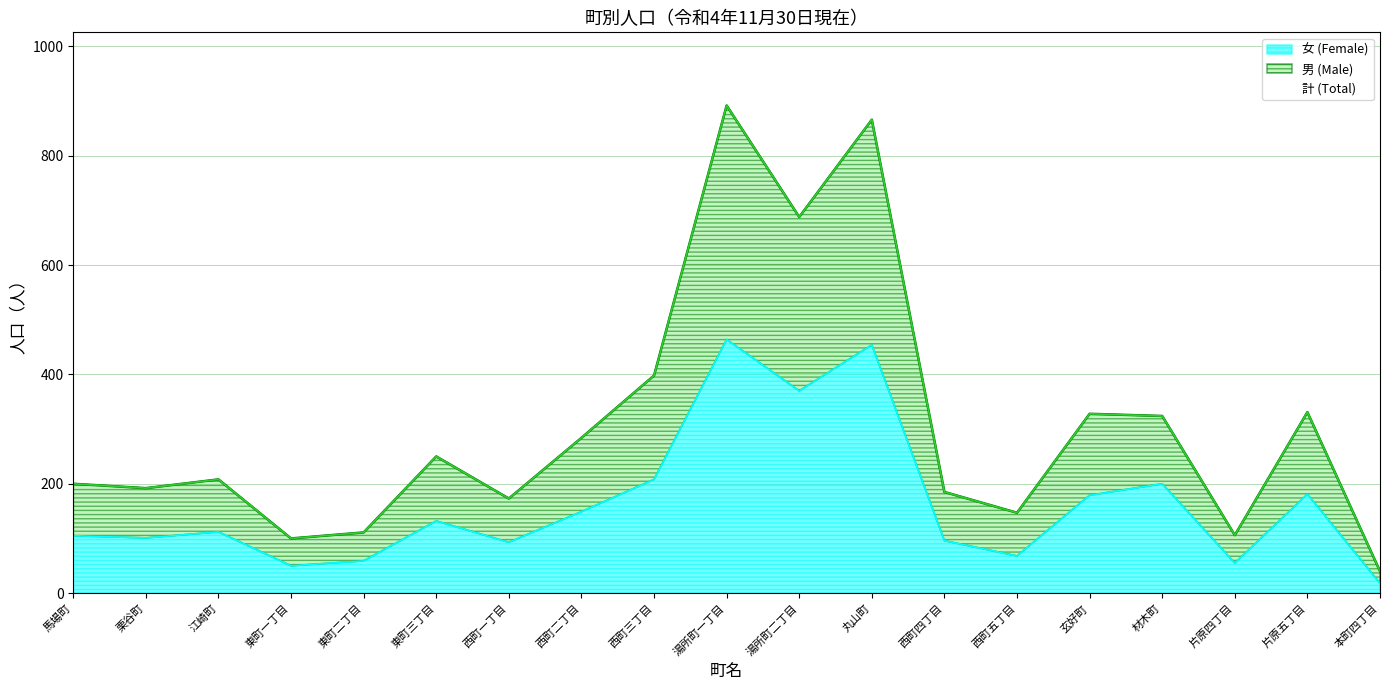

Reading left to right, extract all data points from this chart.

計 (Total): 馬場町=200	栗谷町=192	江崎町=208	東町一丁目=100	東町二丁目=111	東町三丁目=250	西町一丁目=173	西町二丁目=284	西町三丁目=398	湯所町一丁目=892	湯所町二丁目=688	丸山町=866	西町四丁目=185	西町五丁目=147	玄好町=328	材木町=324	片原四丁目=106	片原五丁目=331	本町四丁目=40
男 (Male): 馬場町=200	栗谷町=192	江崎町=208	東町一丁目=100	東町二丁目=111	東町三丁目=250	西町一丁目=173	西町二丁目=284	西町三丁目=398	湯所町一丁目=892	湯所町二丁目=688	丸山町=866	西町四丁目=185	西町五丁目=147	玄好町=328	材木町=324	片原四丁目=106	片原五丁目=331	本町四丁目=40
女 (Female): 馬場町=105	栗谷町=101	江崎町=112	東町一丁目=50	東町二丁目=59	東町三丁目=132	西町一丁目=93	西町二丁目=149	西町三丁目=208	湯所町一丁目=464	湯所町二丁目=370	丸山町=454	西町四丁目=96	西町五丁目=68	玄好町=179	材木町=200	片原四丁目=55	片原五丁目=181	本町四丁目=18